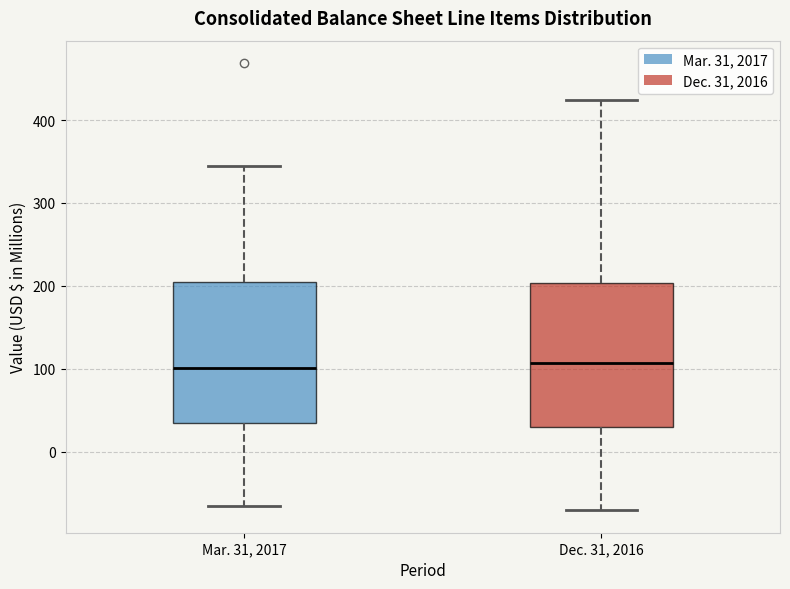

Reading left to right, read every box against the y-axis: the position of its median line, the range the box covers, and the ends of its whiskers. The values are not printed on the chart, so give them approximately, as read against the axis.

Mar. 31, 2017: median 100, box 30 to 210, whiskers -70 to 340
Dec. 31, 2016: median 110, box 30 to 200, whiskers -70 to 420